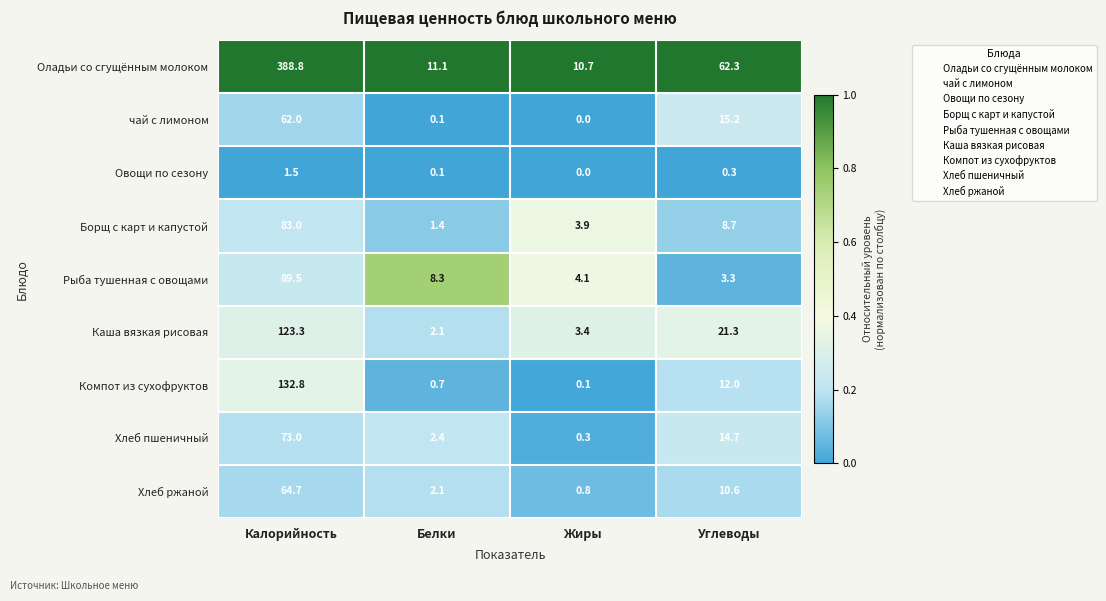

At which category is the sum across all series the highest?

Калорийность